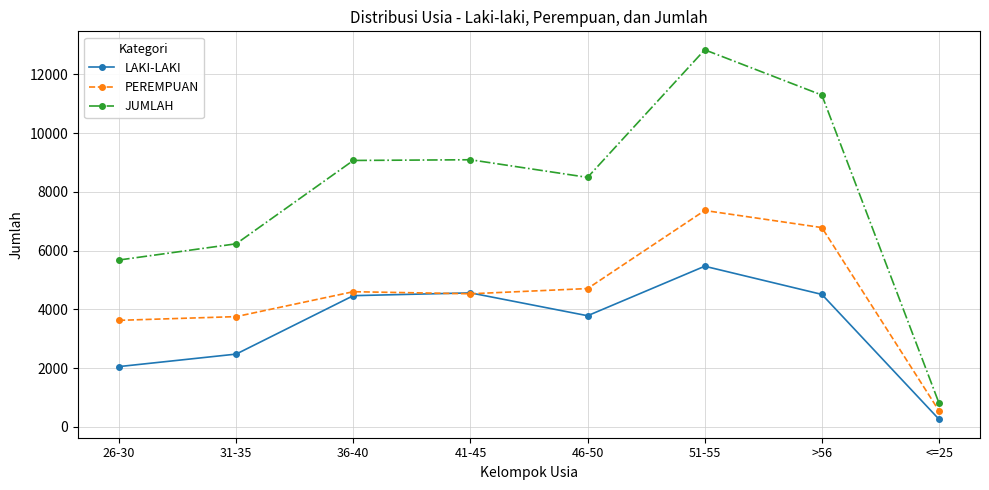

What is the label of the 5th point from the right?

41-45